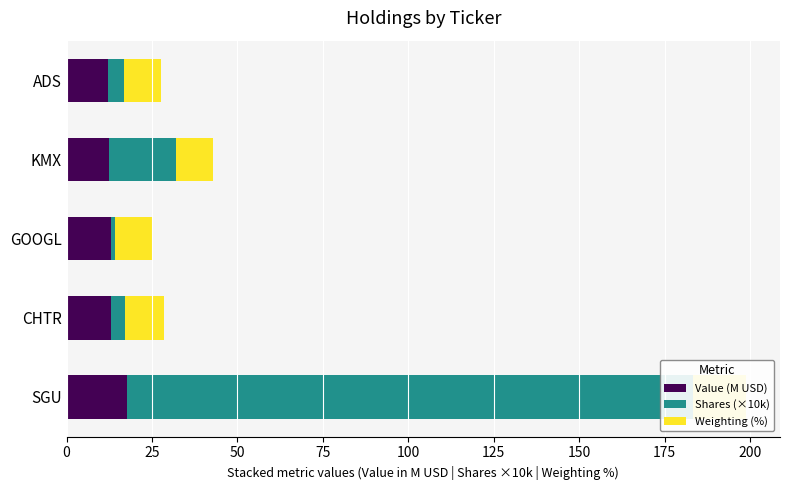

What is the total value across all series at CHTR?

28.5